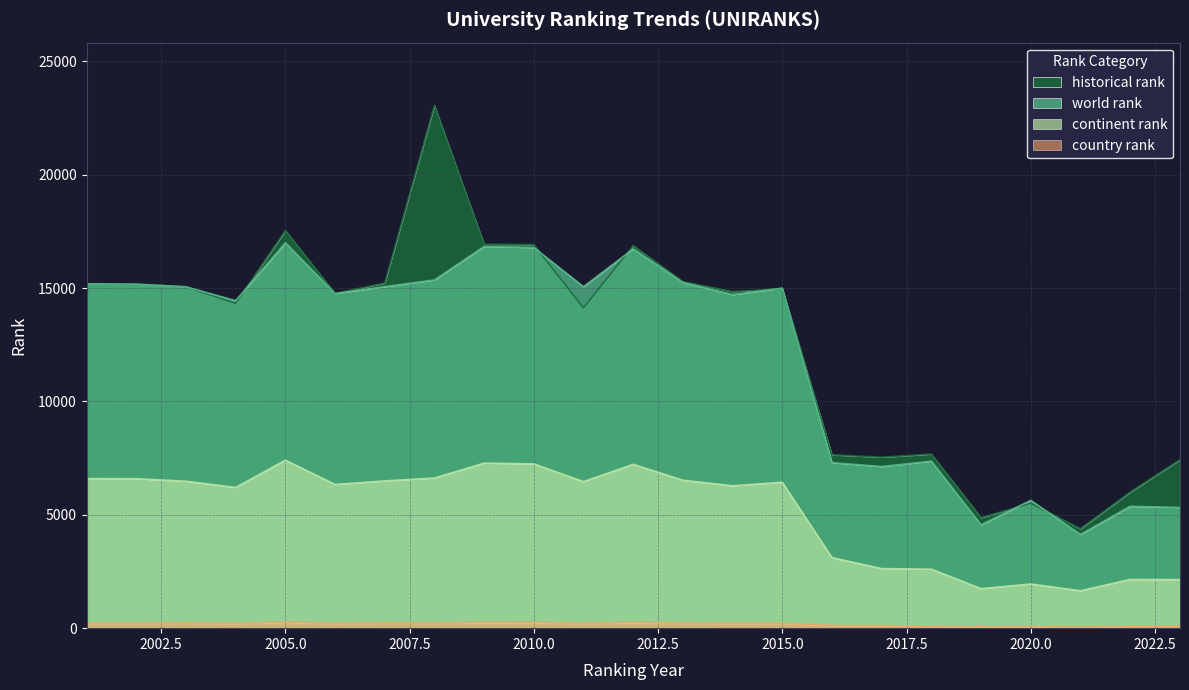

Where does the continent rank series first go above 6432?

2001